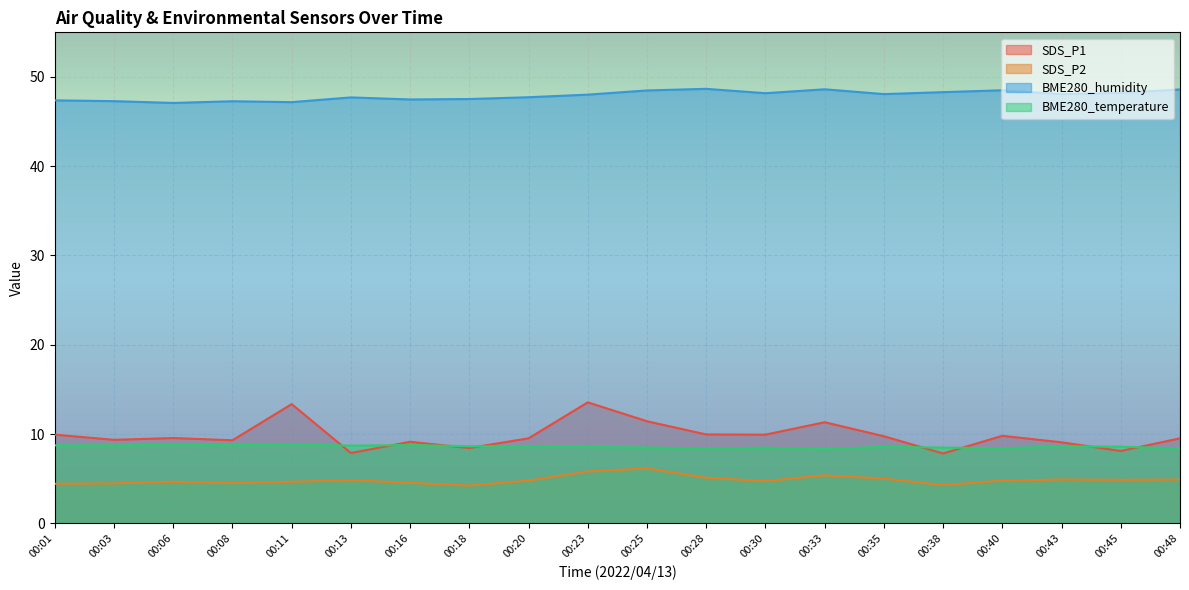

At which category does the chart reach its minimum across all series?

00:18